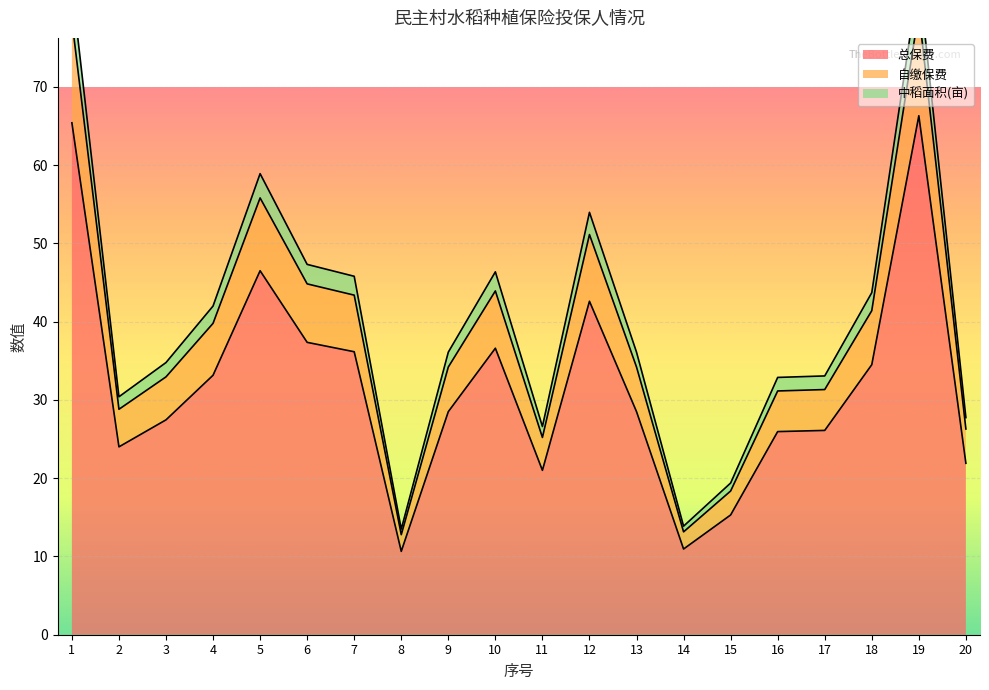

How many lines are shown in the chart?

3